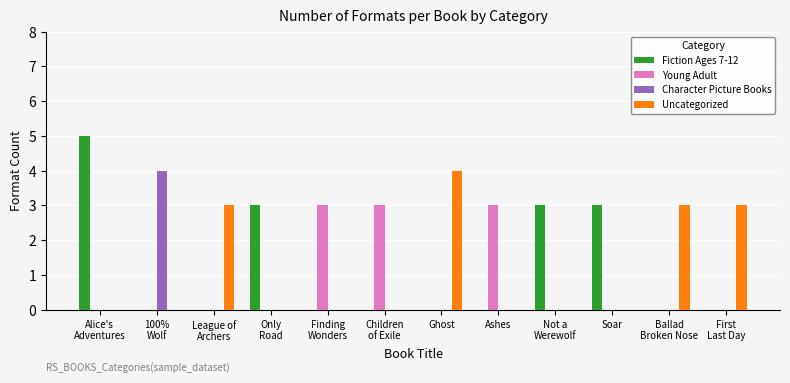

Is it true that Young Adult equals -1 at Alice's
Adventures?

False